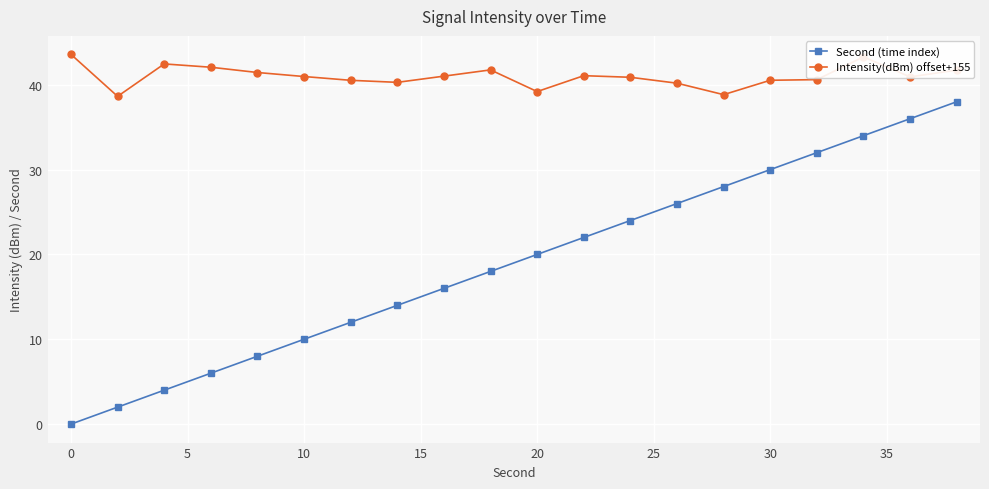

True or false: Intensity(dBm) offset+155 and Second (time index) intersect in this chart.

False